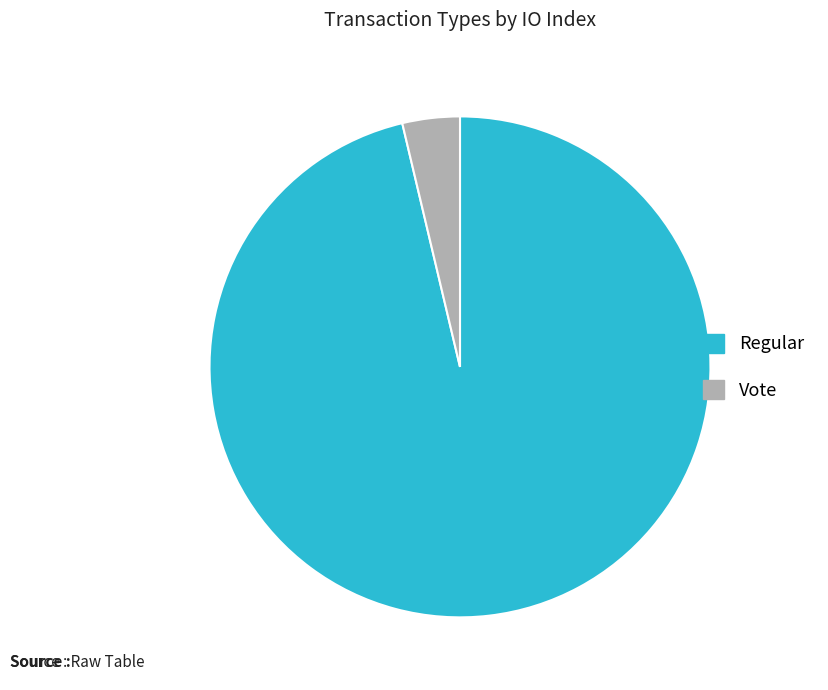

The Vote slice represents 15% of the pie. True or false?

False